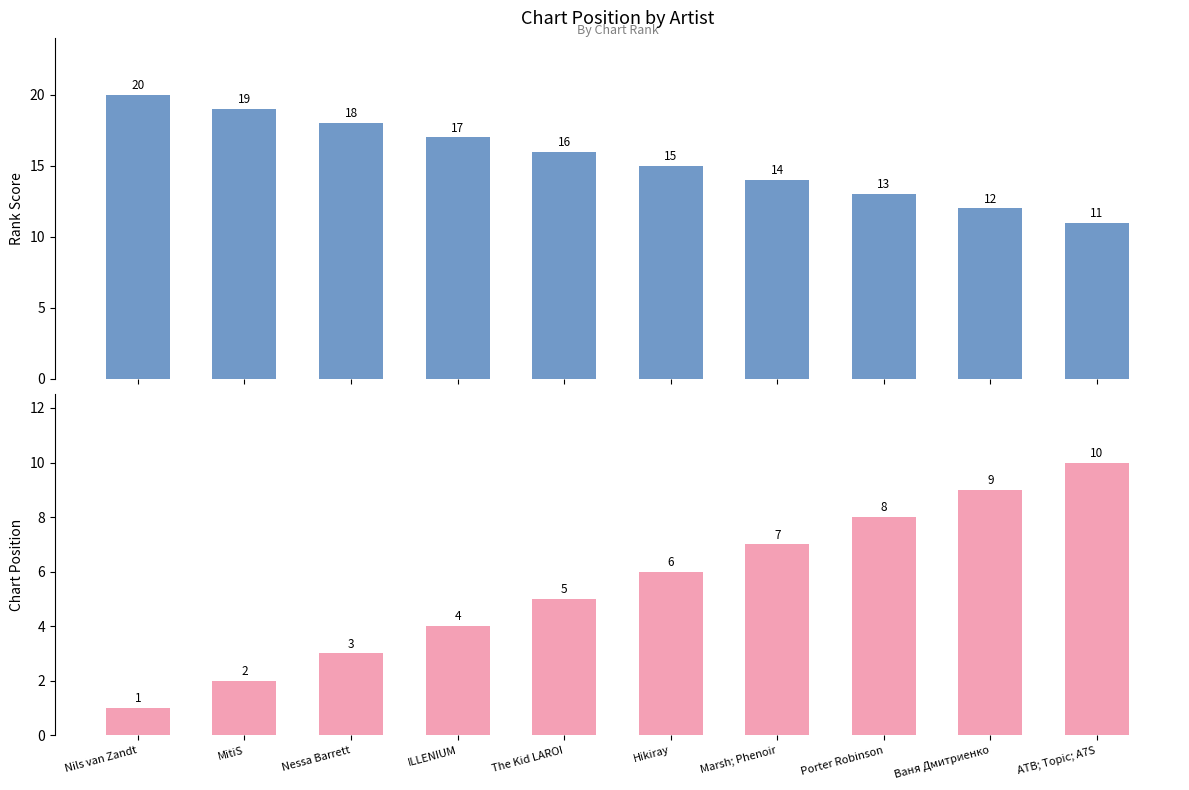

Are the bars grouped side by side (vs. stacked)?

Yes